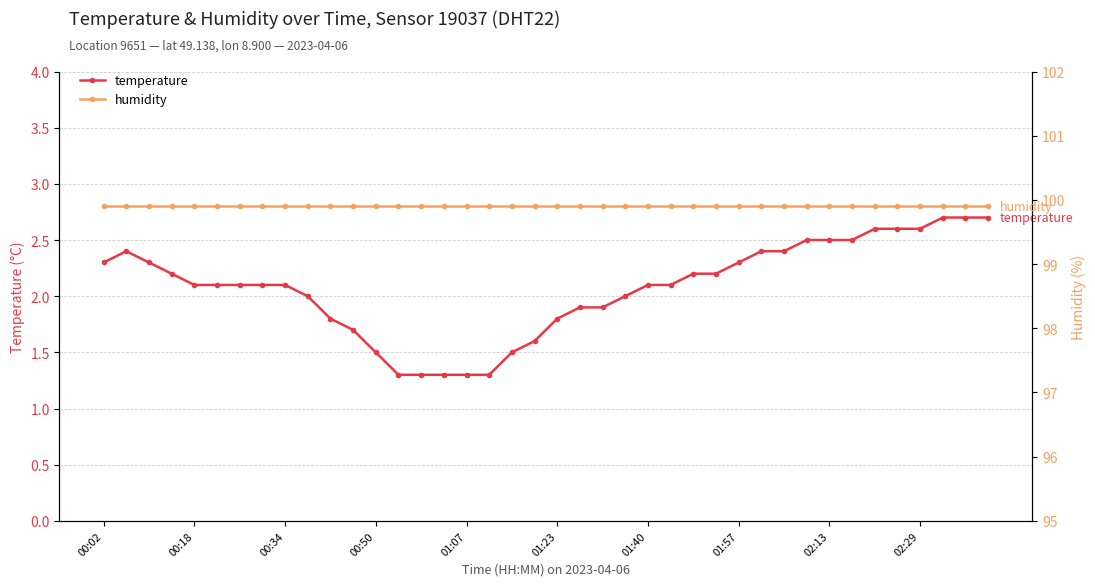

Read the temperature value at 02:13.

2.5